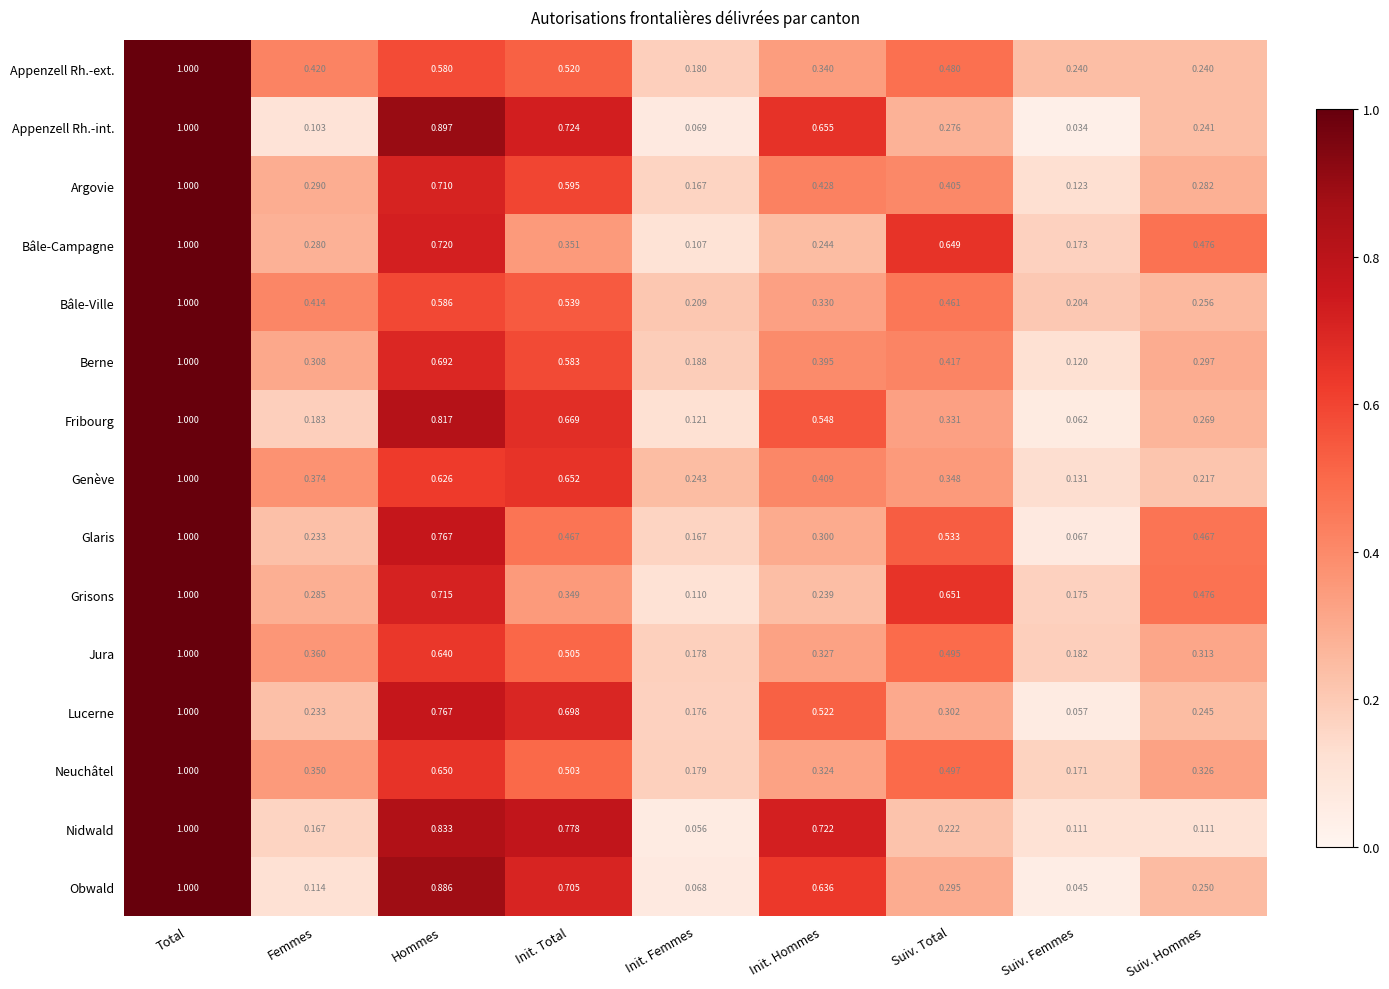

At which label is Jura closest to 0?

Init. Femmes